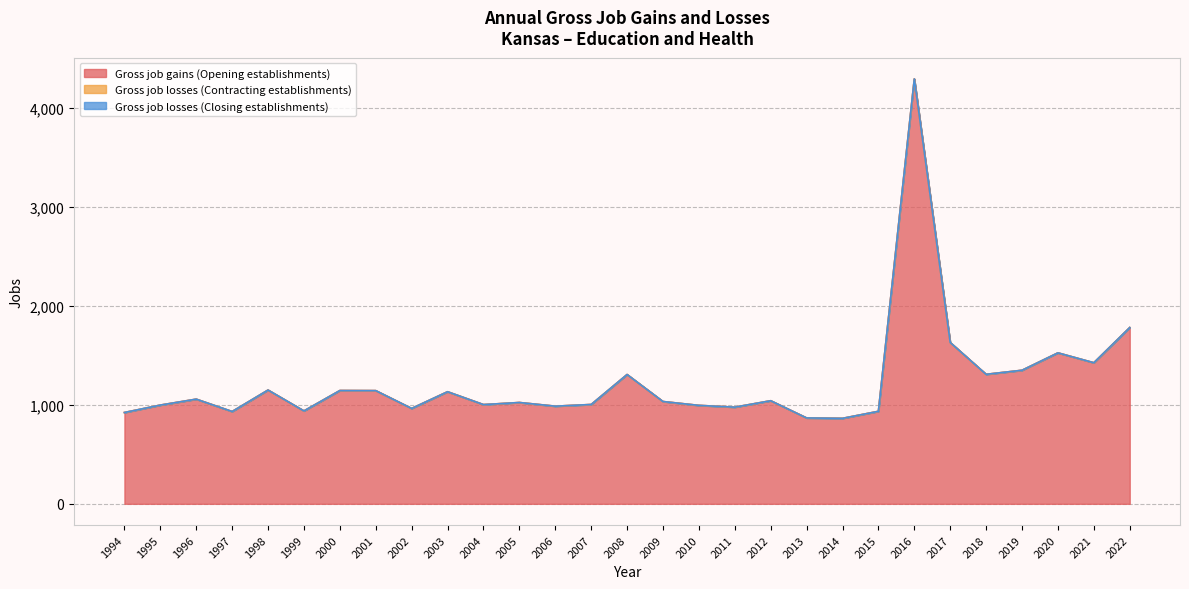

What is the total value across all series at 2018?

1309